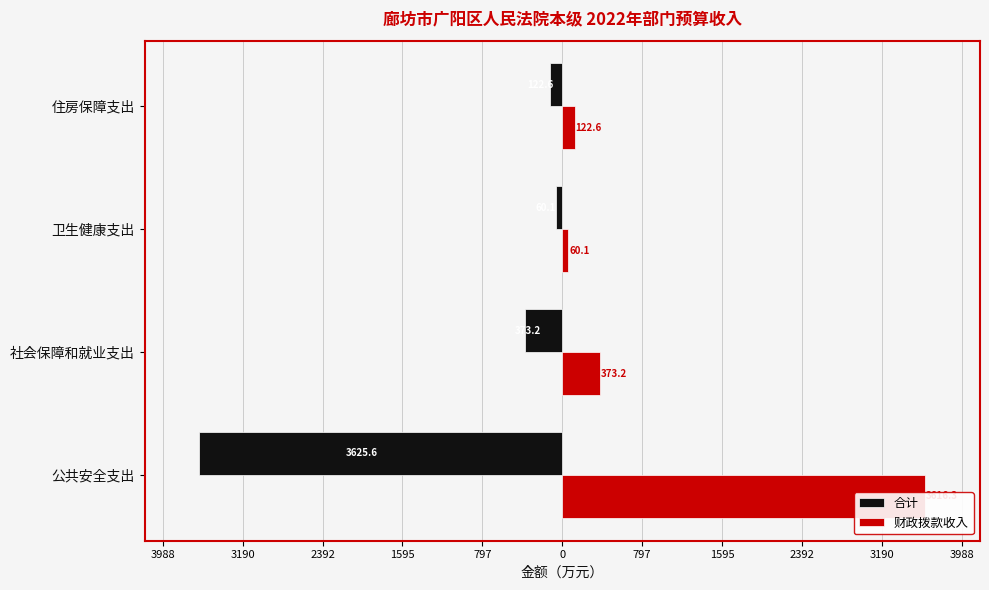

Rank the series at 社会保障和就业支出 from lowest to highest value.

合计, 财政拨款收入